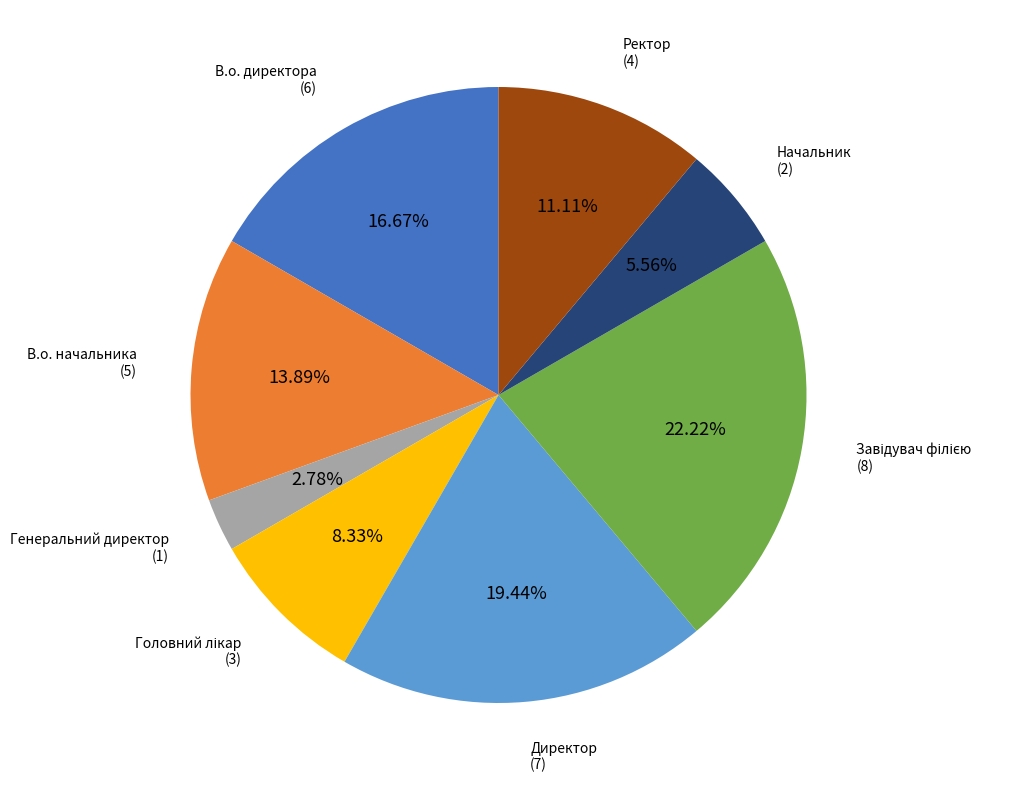

What percentage is NOT represented by Генеральний директор?

97.2%